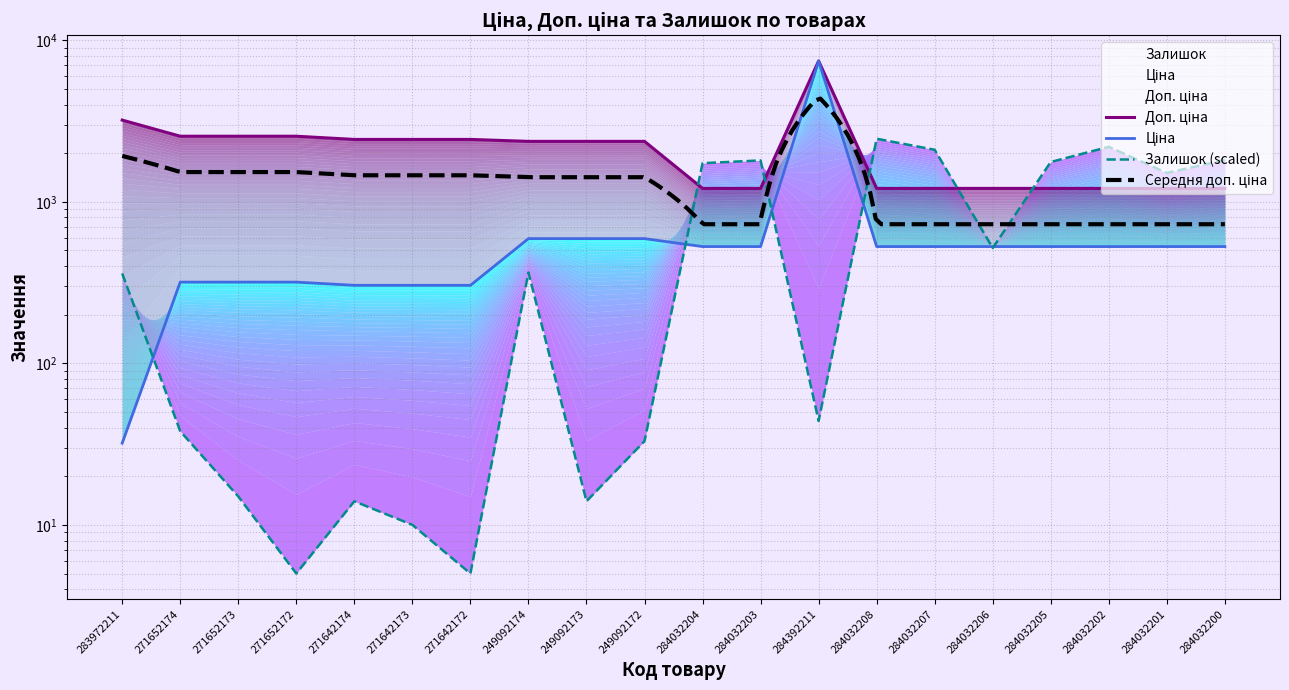

Which series has the largest range (max minus min)?

Ціна